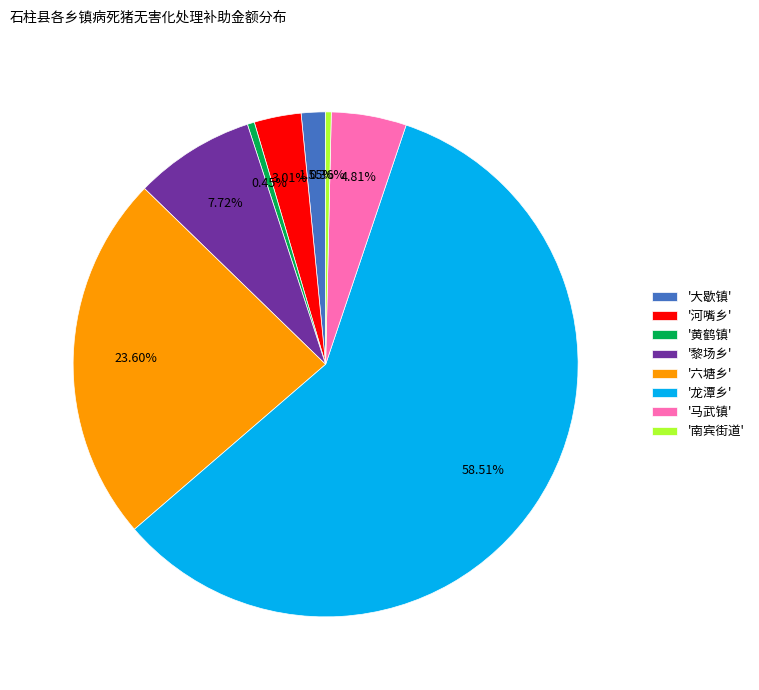

What is the majority slice?

'龙潭乡'